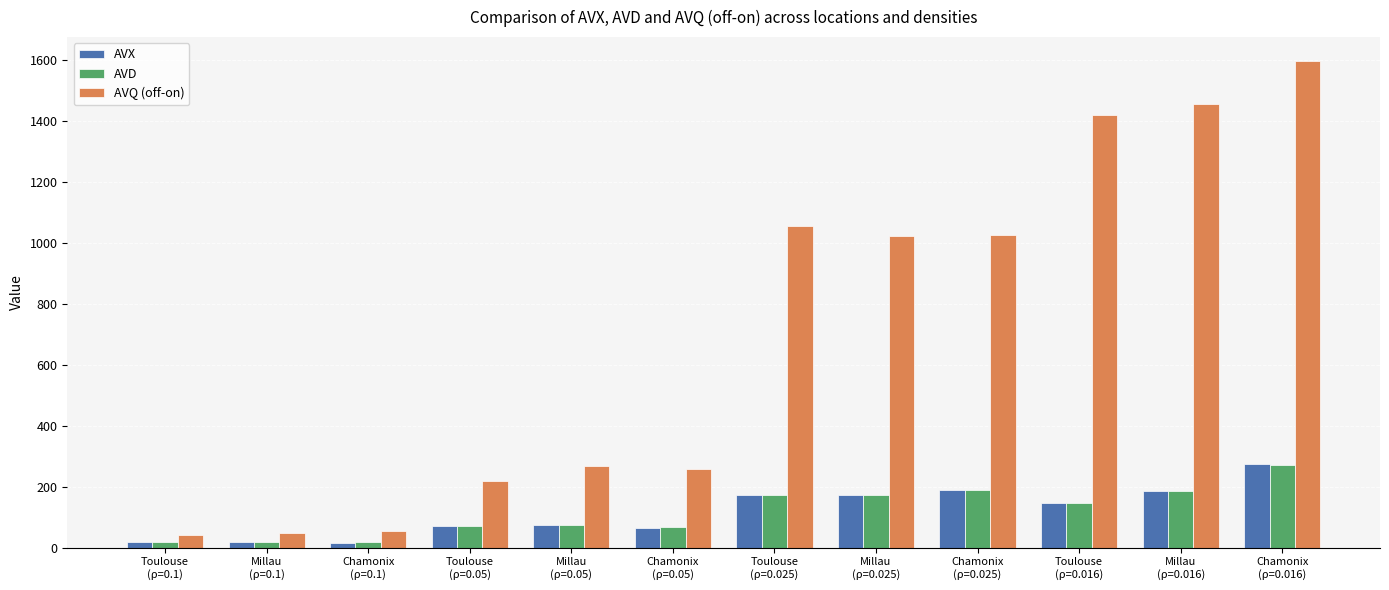

Is it true that AVQ (off-on) equals 53.4 at Chamonix
(ρ=0.1)?

True